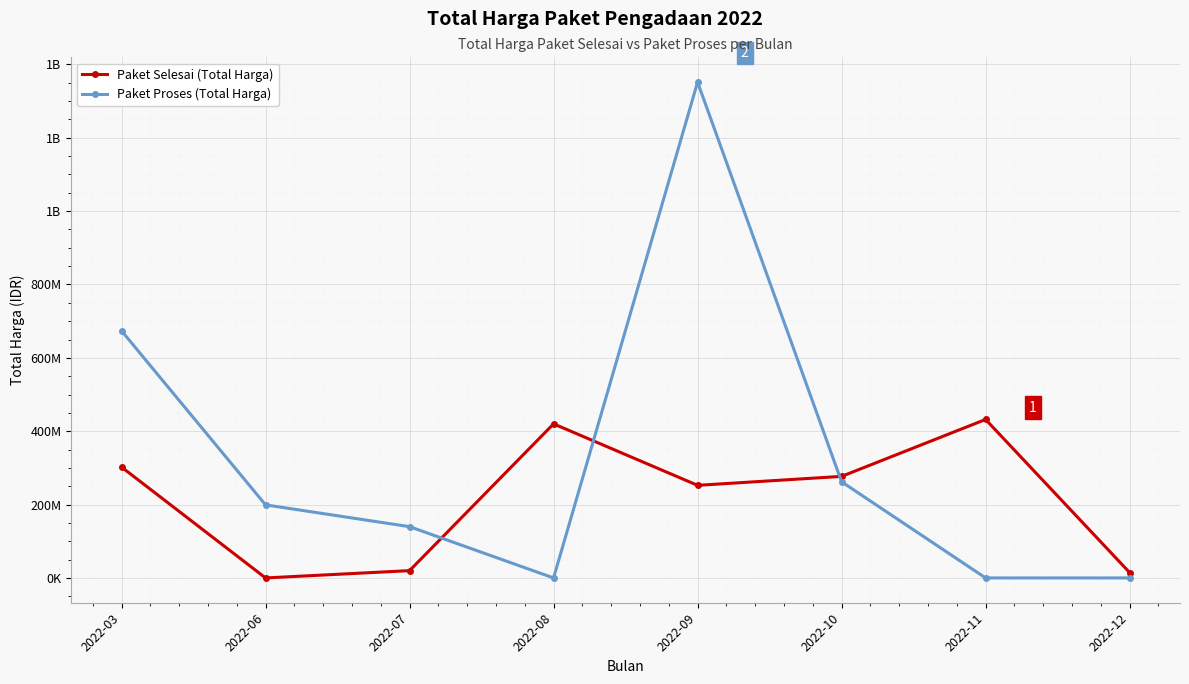

At 2022-06, list the series in order from largest to smallest.

Paket Proses (Total Harga), Paket Selesai (Total Harga)